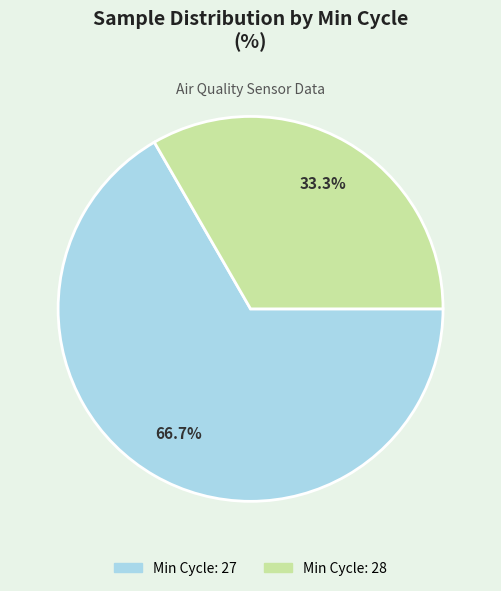

Is there a majority slice in this chart?

Yes